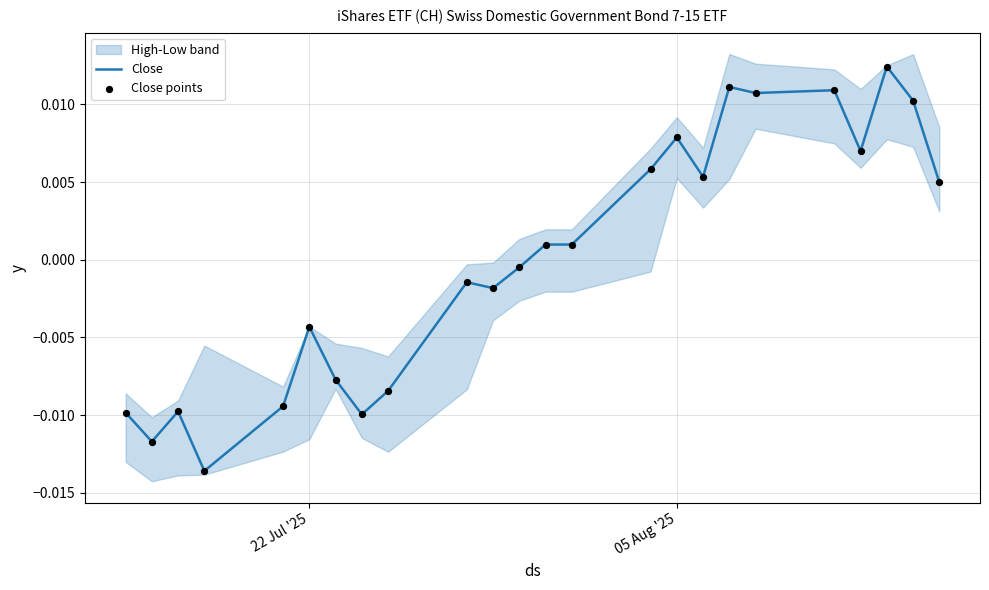

At how many categories does at least one series exceed 0?

12